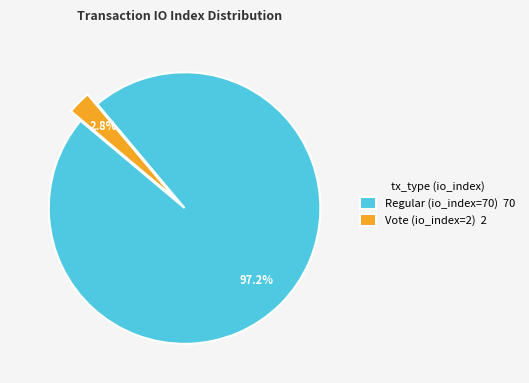

What percentage is the Vote (io_index=2) slice, to the nearest percent?

3%